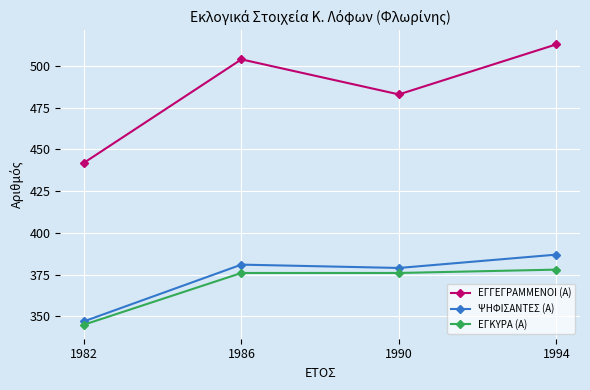

Reading left to right, what are all the values shown in this chart?

ΕΓΓΕΓΡΑΜΜΕΝΟΙ (Α): 1982=442	1986=504	1990=483	1994=513
ΨΗΦΙΣΑΝΤΕΣ (Α): 1982=347	1986=381	1990=379	1994=387
ΕΓΚΥΡΑ (Α): 1982=345	1986=376	1990=376	1994=378